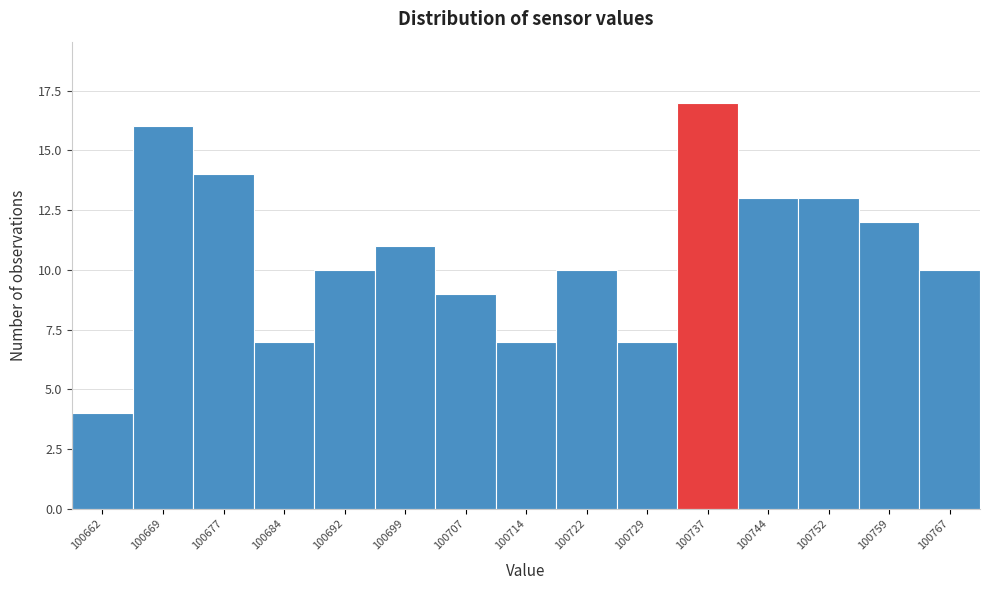

Reading right to left, list all the values displayed in this chart.

100767=10	100759=12	100752=13	100744=13	100737=17	100729=7	100722=10	100714=7	100707=9	100699=11	100692=10	100684=7	100677=14	100669=16	100662=4